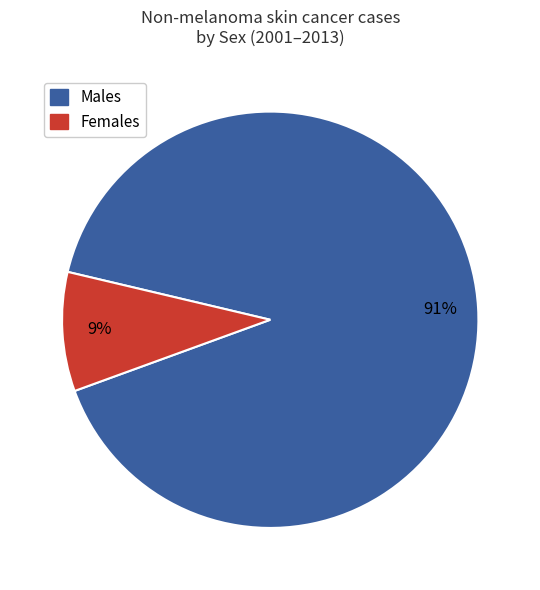

To the nearest percent, what is the average slice percentage?

50%